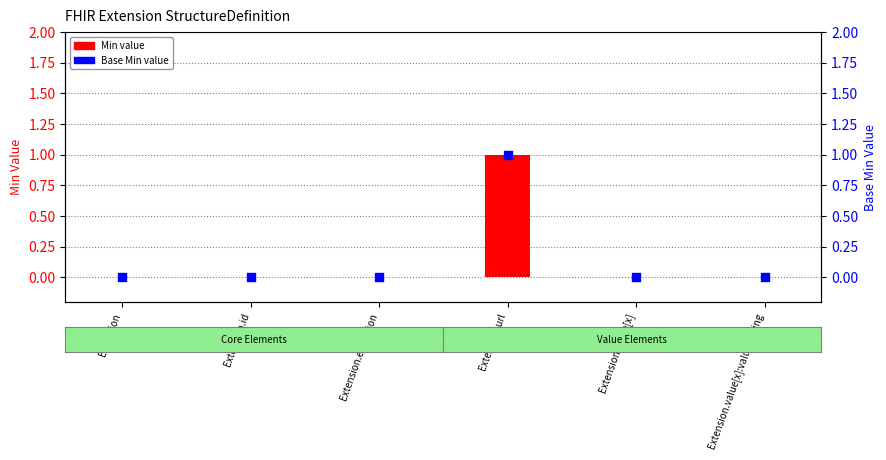

Which series contains the highest Y value?

Min